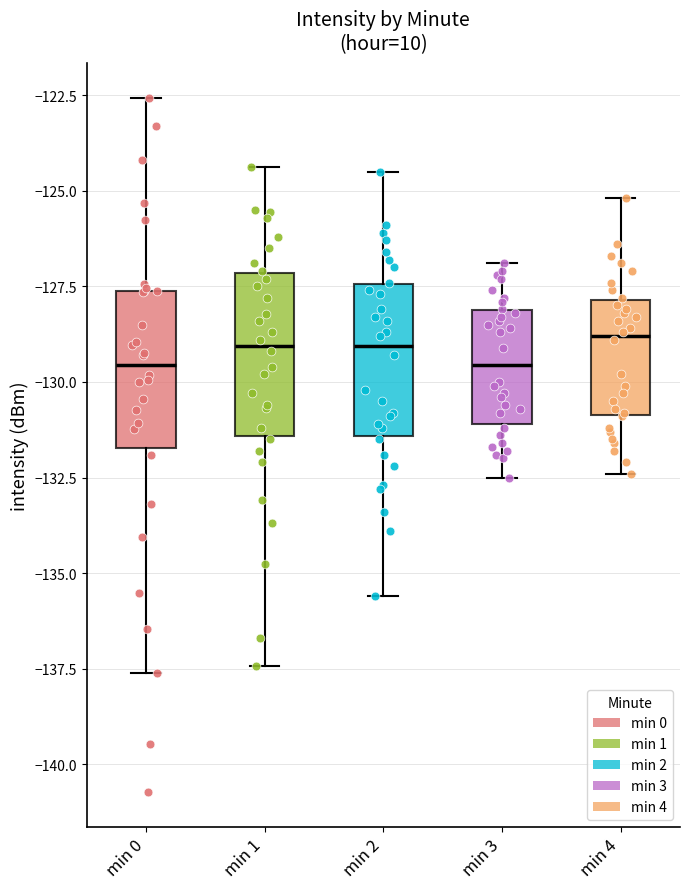

Where does the upper whisker of the box for min 0 end on the y-axis? The values are not printed on the chart, so give them approximately, as read against the axis.

-122.5